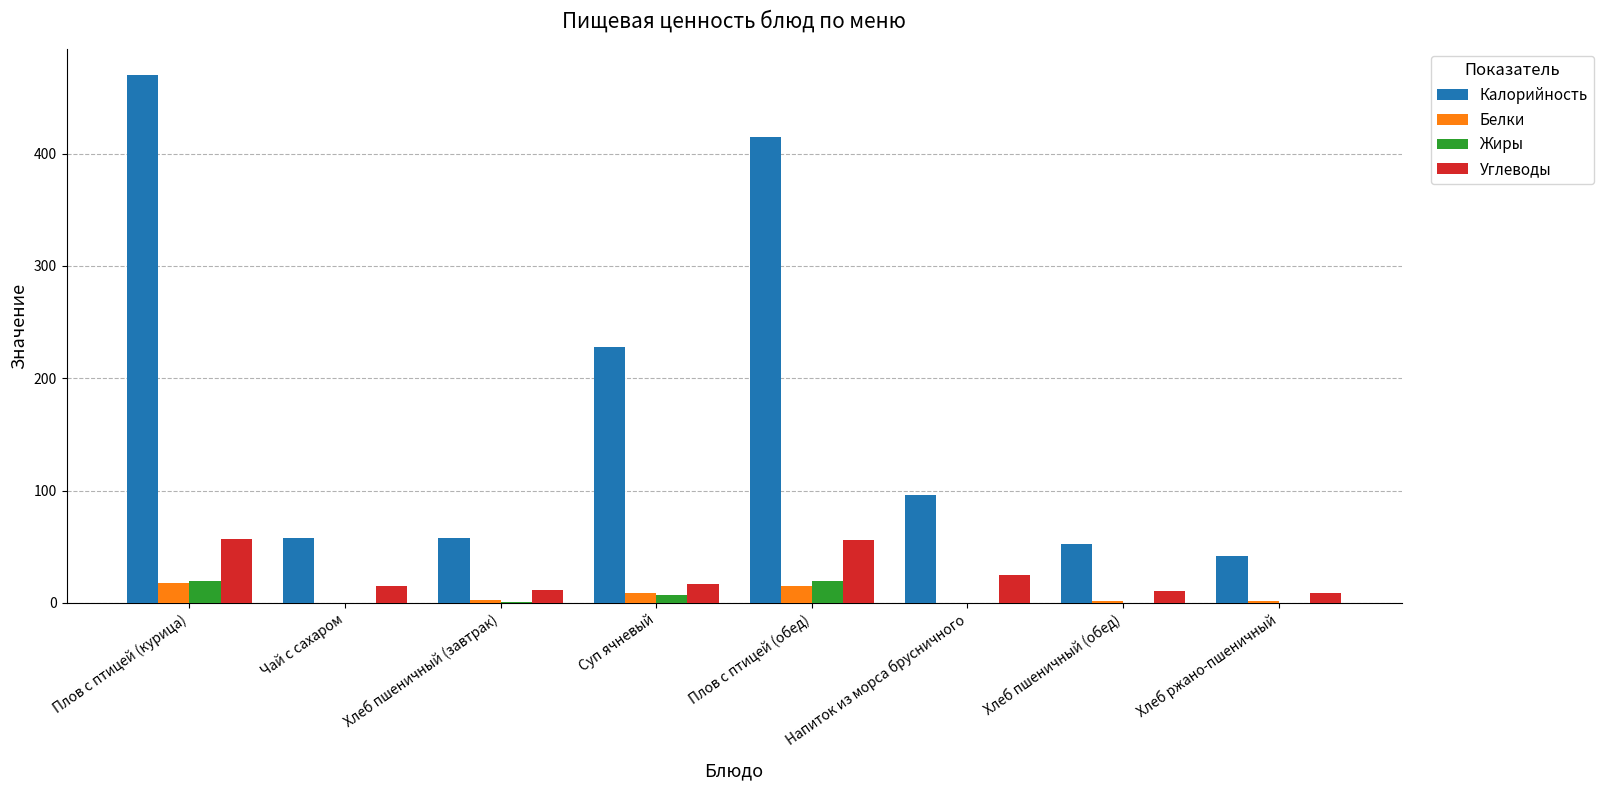

True or false: Углеводы has a value of 11.5 at Хлеб пшеничный (завтрак).

True